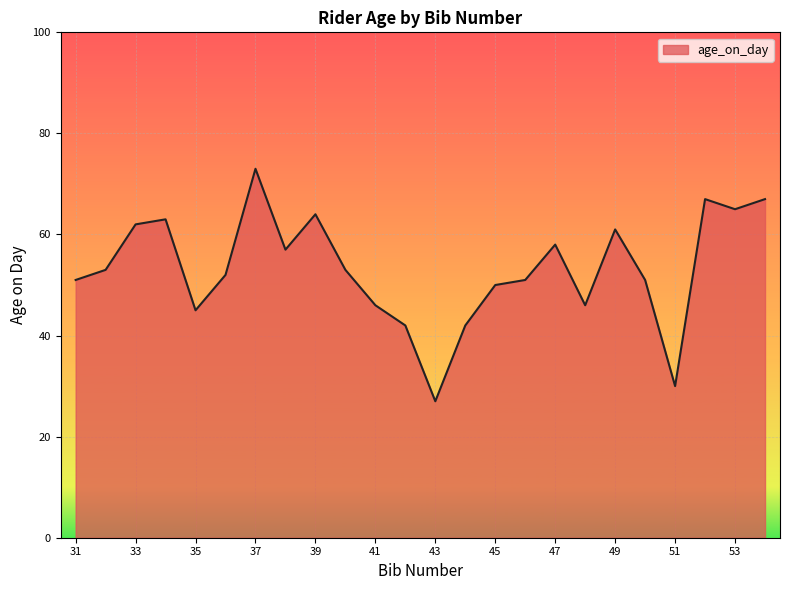

How many distinct data groups are displayed?

1